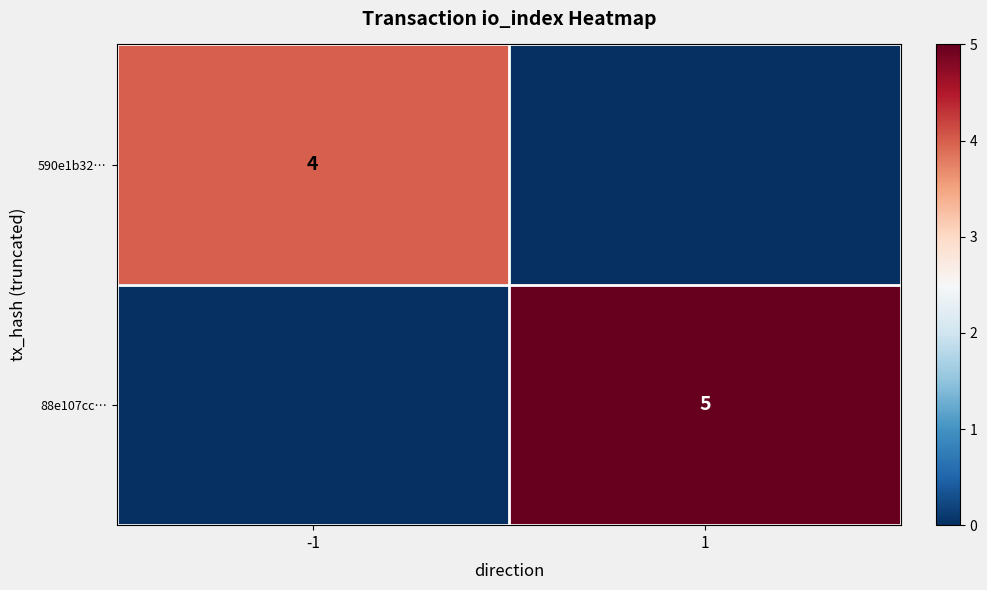

The value of 590e1b32… at -1 is 6. True or false?

False